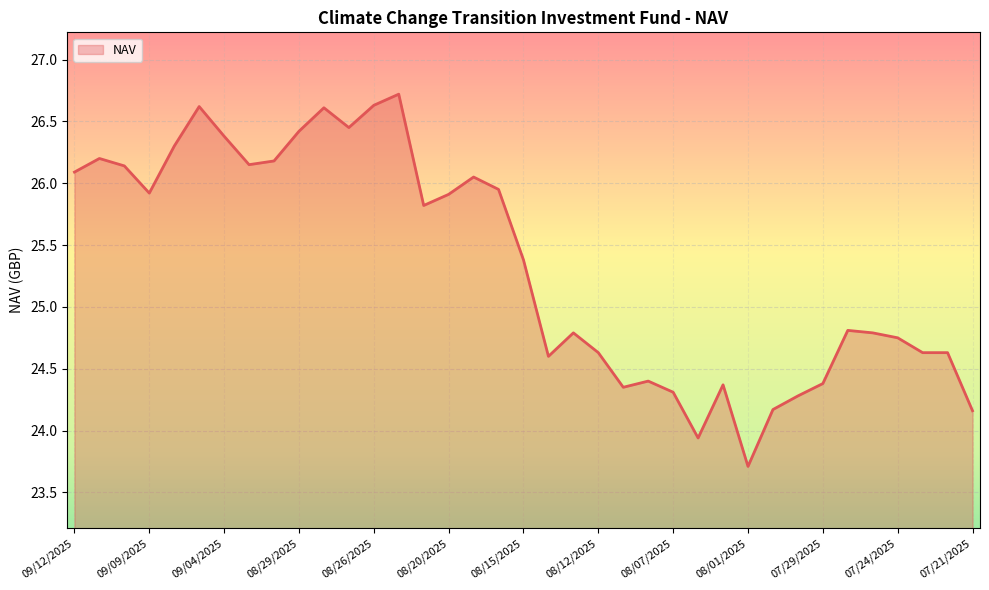

What is the greatest value displayed?

26.7